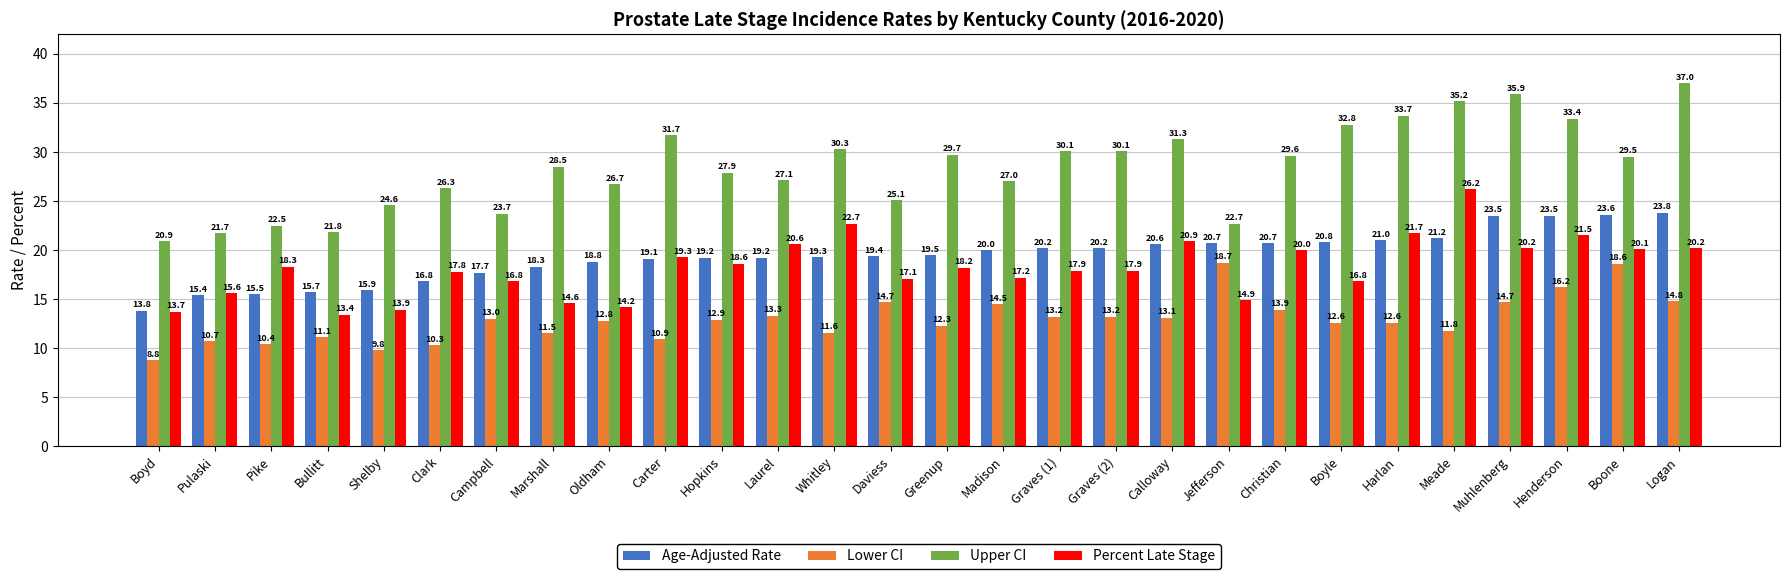

List the series in order of their peak value, lowest first.

Lower CI, Age-Adjusted Rate, Percent Late Stage, Upper CI